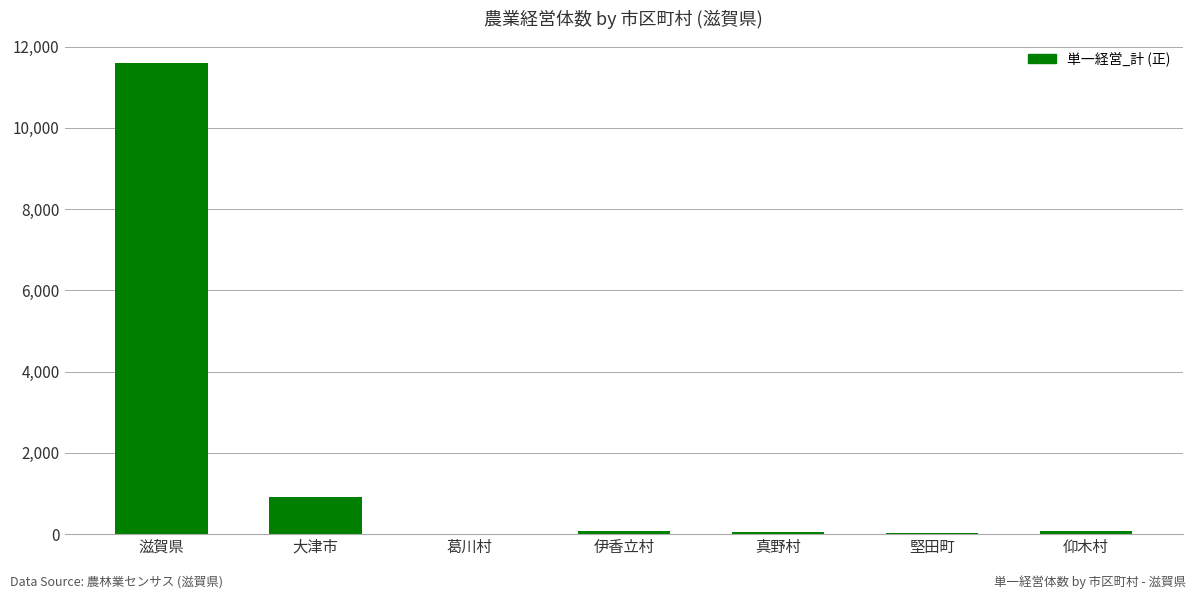

Which label corresponds to the largest value in the chart?

滋賀県